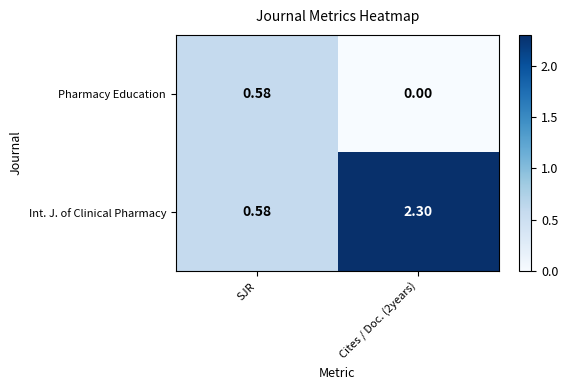

Which series has the largest total across all categories?

Int. J. of Clinical Pharmacy